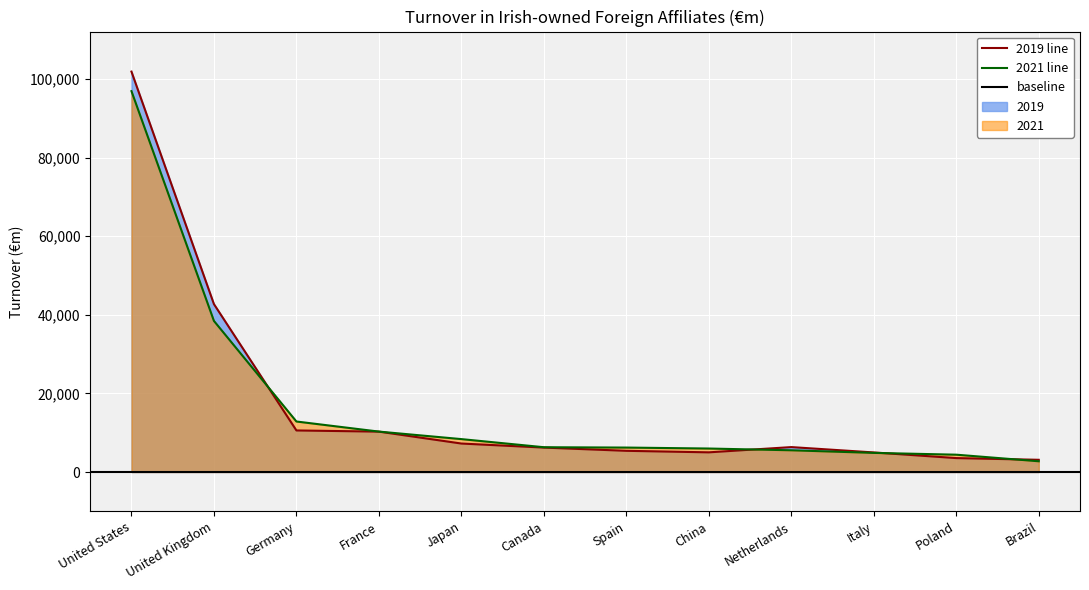

What is the label of the 3rd point from the left?

Germany